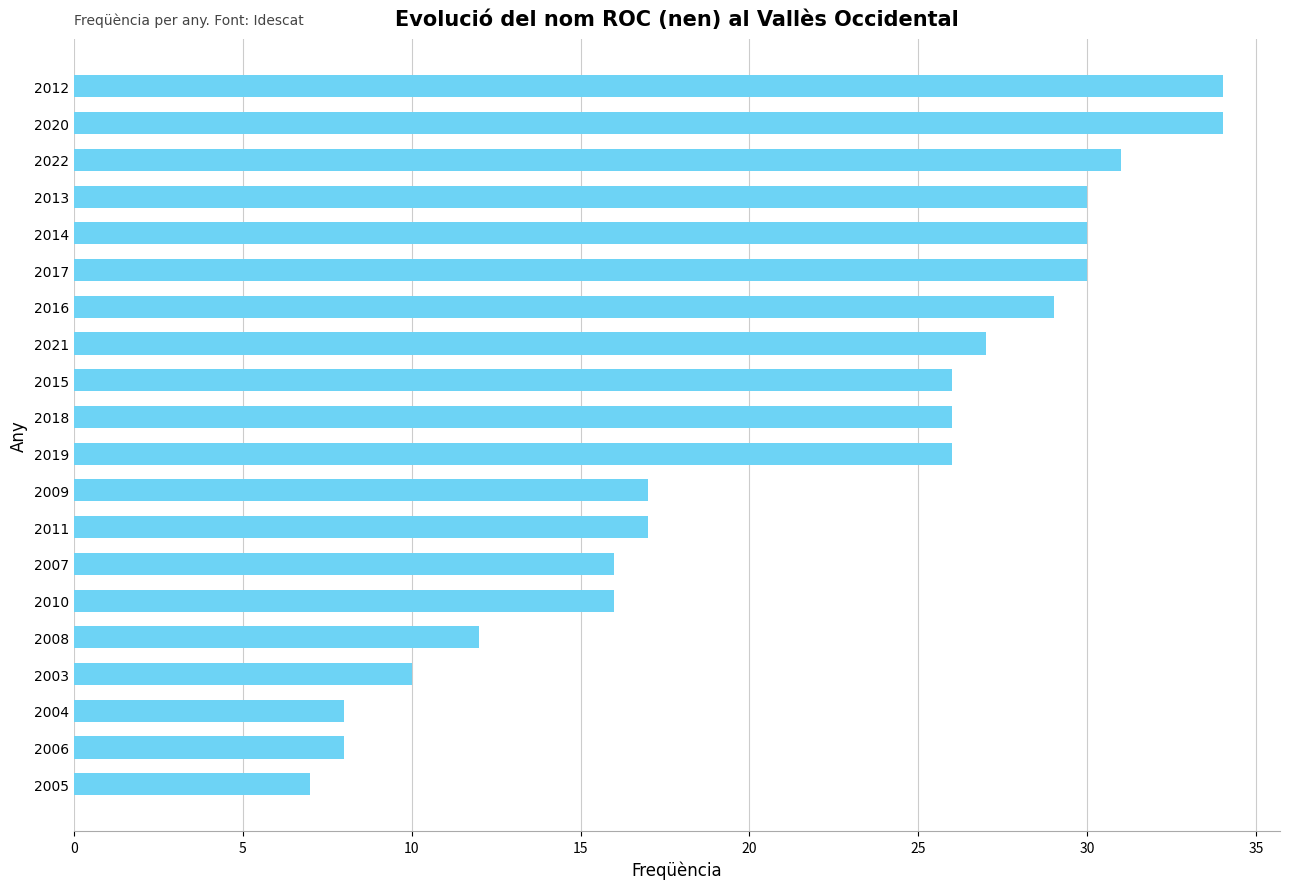

What is the ratio of the value at 2019 to the value at 2003?

2.6